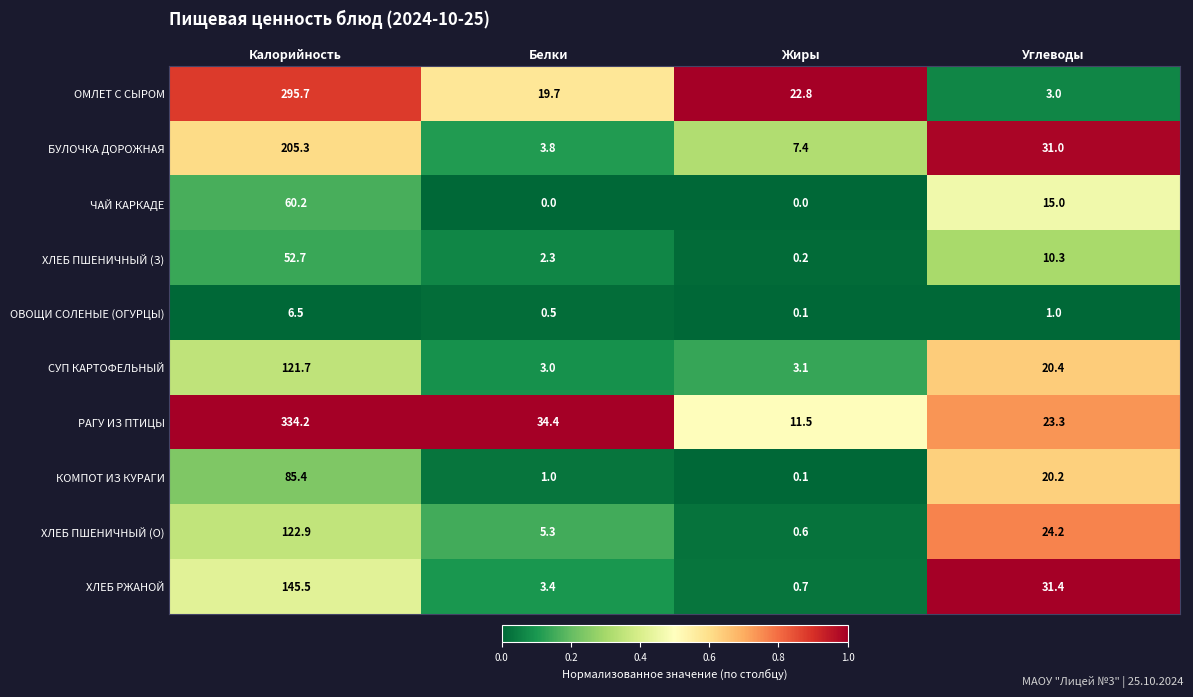

True or false: СУП КАРТОФЕЛЬНЫЙ has a value of 4.5 at Жиры.

False